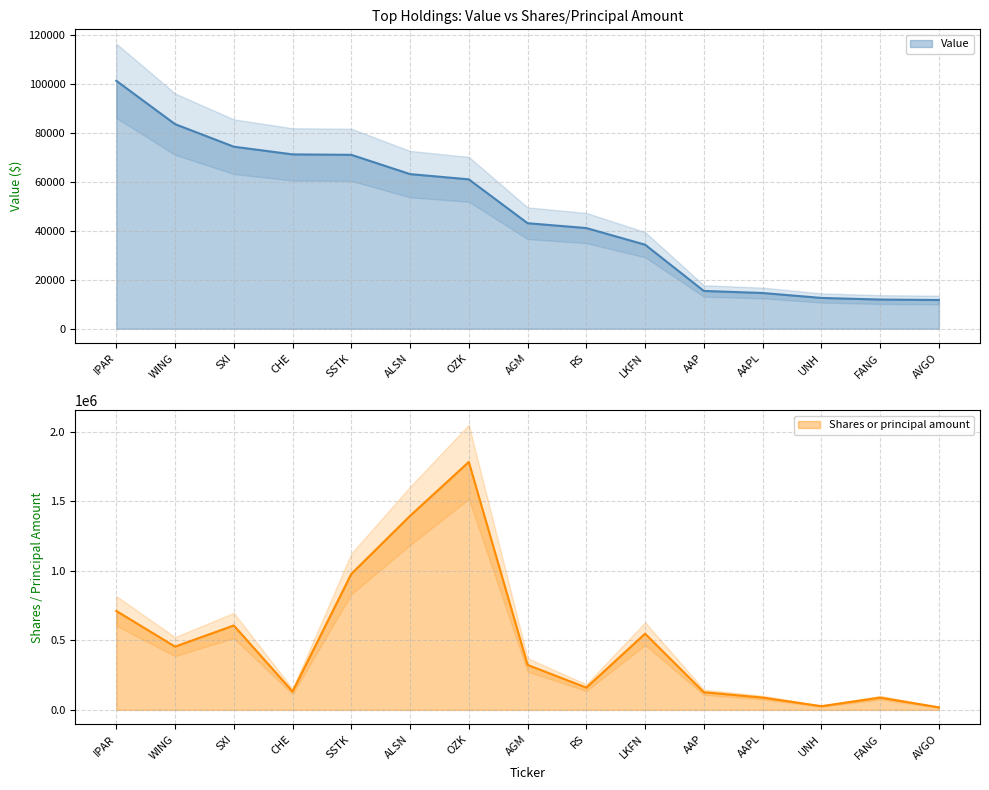

Where is the first local minimum for Shares or principal amount?

WING